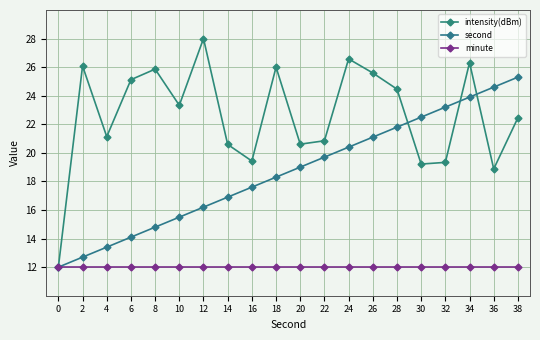

Is this an area chart (filled region under the line)?

No